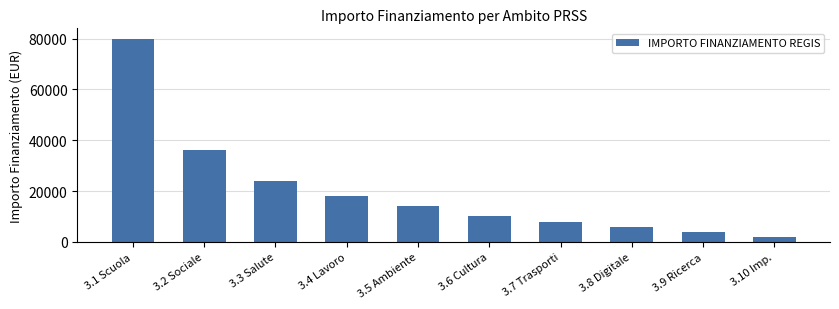

Rank the categories by value from lowest to highest.

3.10 Imp., 3.9 Ricerca, 3.8 Digitale, 3.7 Trasporti, 3.6 Cultura, 3.5 Ambiente, 3.4 Lavoro, 3.3 Salute, 3.2 Sociale, 3.1 Scuola